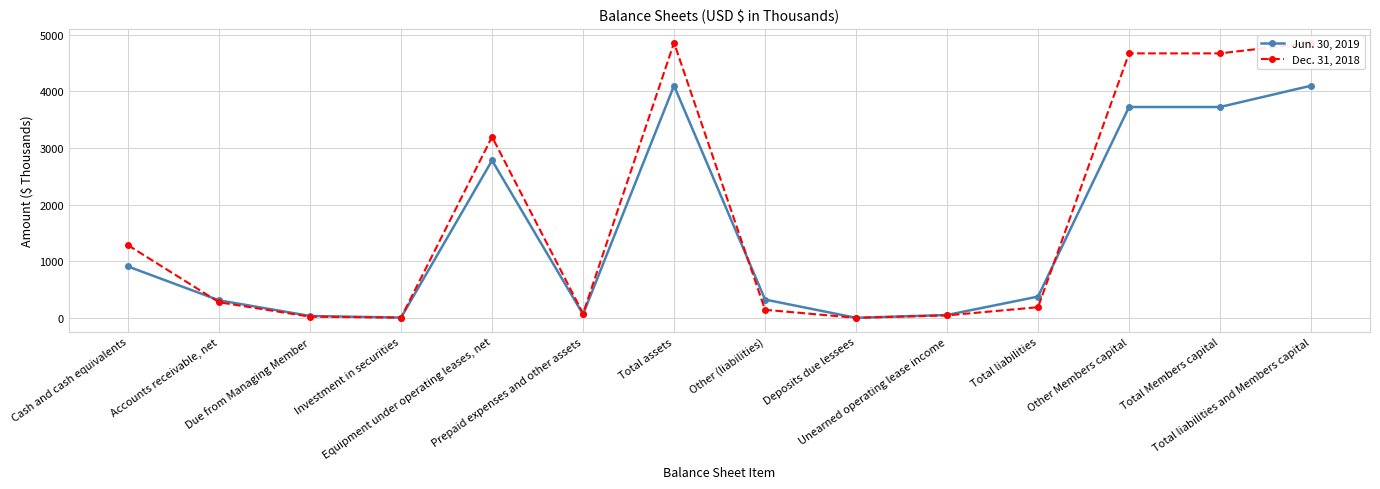

Reading left to right, list all the values displayed in this chart.

Jun. 30, 2019: 908	310	34	5	2781	63	4101	324	1	51	376	3725	3725	4101
Dec. 31, 2018: 1283	276	21	5	3198	77	4860	143	1	44	188	4672	4672	4860